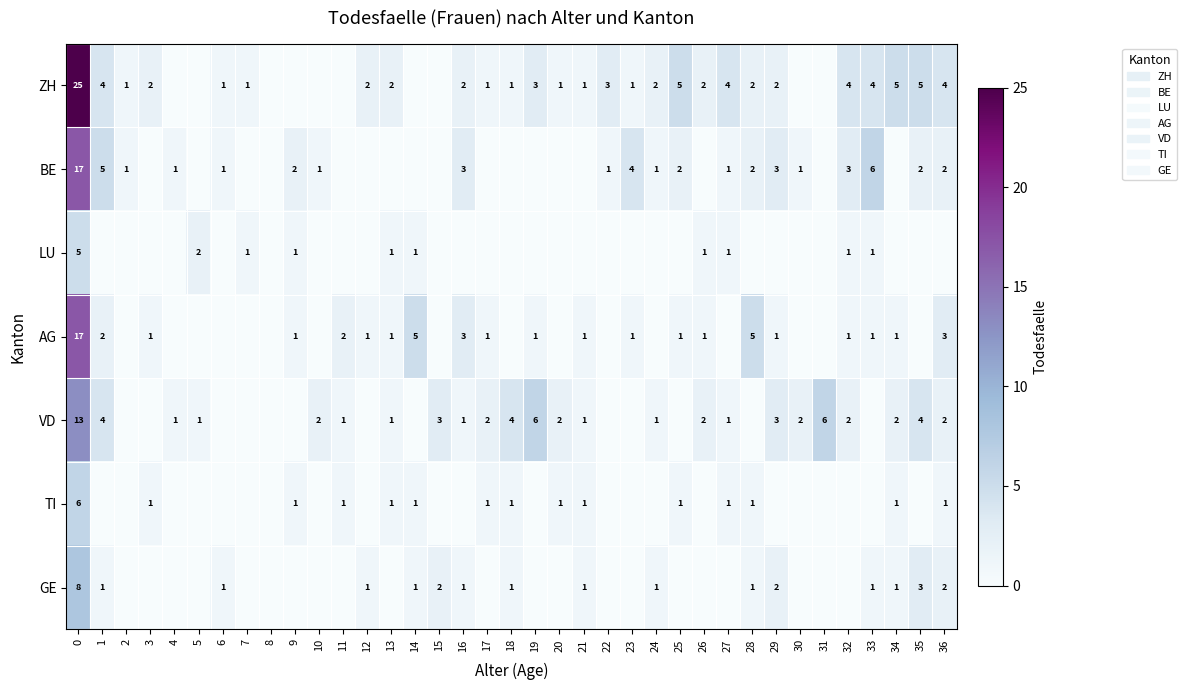

The value of GE at 28 is 1. True or false?

True